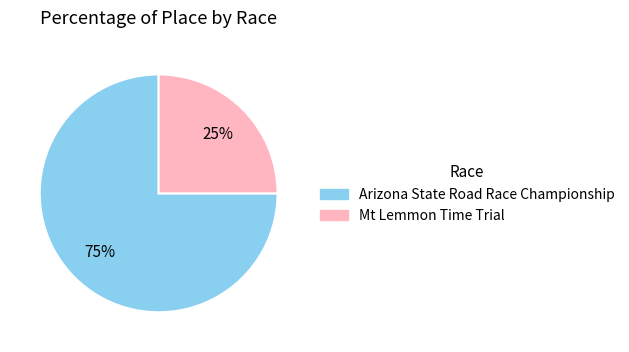

What percentage is the Mt Lemmon Time Trial slice, to the nearest percent?

25%